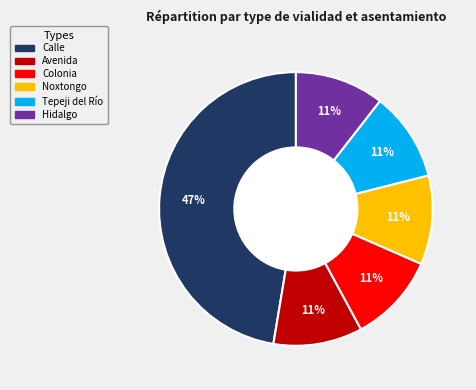

Which slice is the largest?

Calle